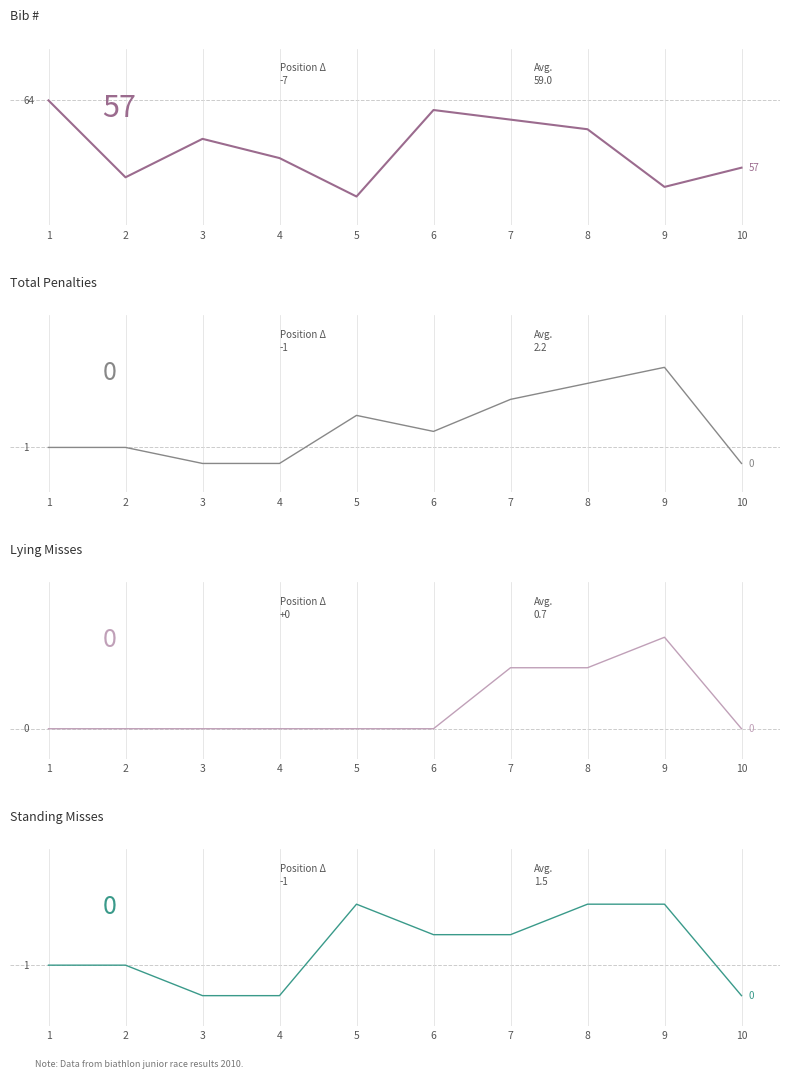

Which series has the widest spread of values?

Bib #